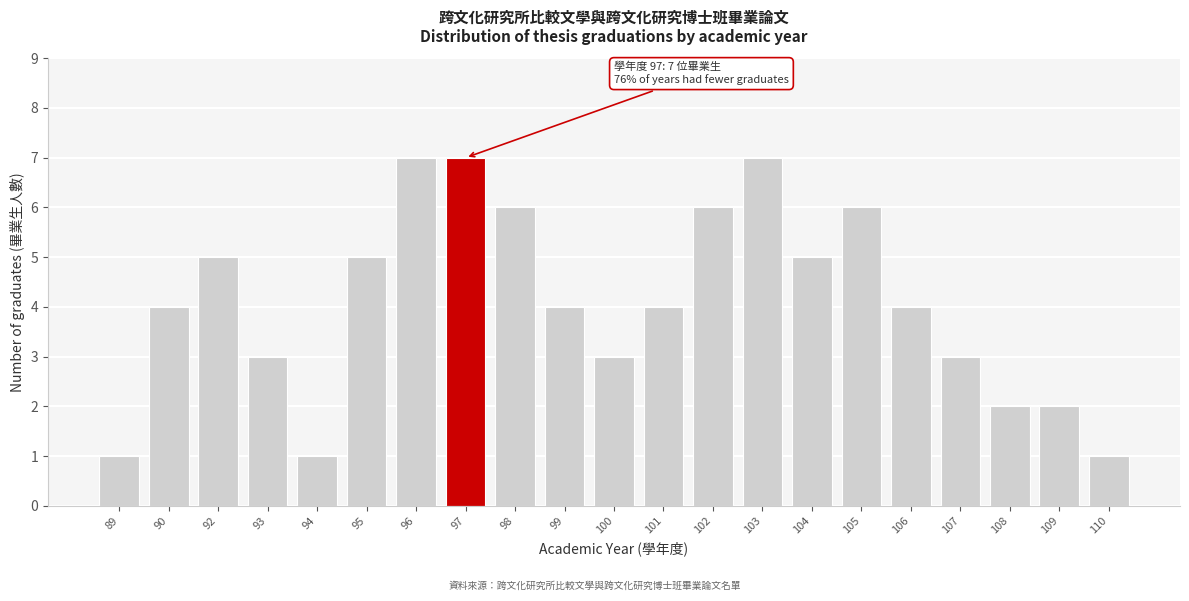

Reading left to right, extract all data points from this chart.

1	4	5	3	1	5	7	7	6	4	3	4	6	7	5	6	4	3	2	2	1